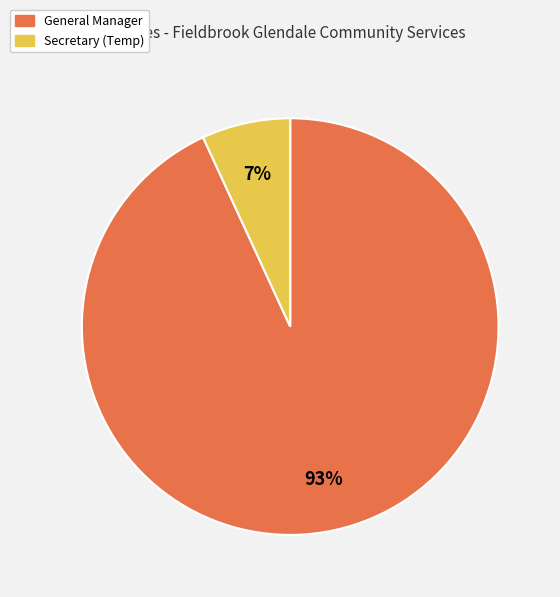

How many segments does this pie chart have?

2